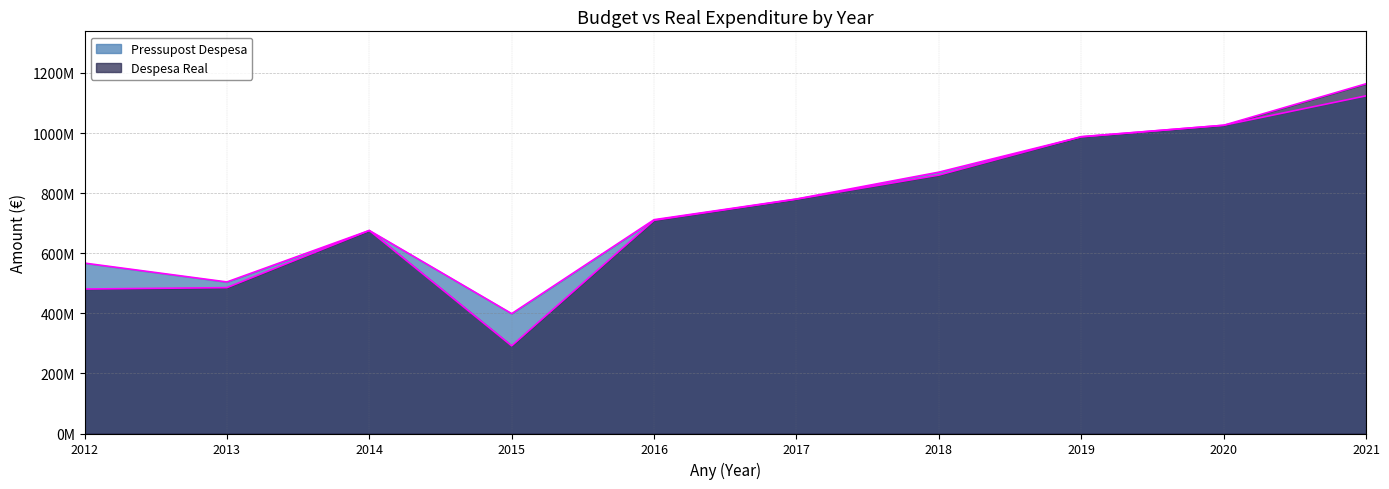

True or false: Pressupost Despesa has a value of 442976916.0 at 2014.

False